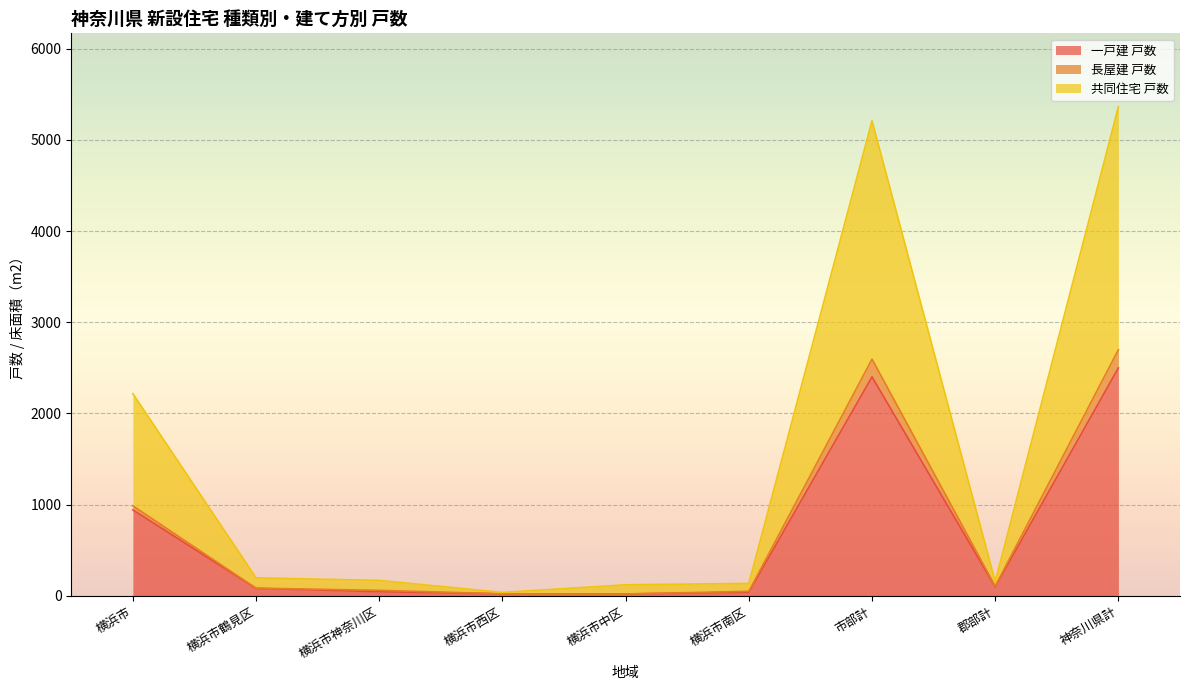

Reading right to left, what are all the values shown in this chart?

一戸建 戸数: 神奈川県計=2499	郡部計=98	市部計=2401	横浜市南区=38	横浜市中区=19	横浜市西区=21	横浜市神奈川区=44	横浜市鶴見区=81	横浜市=941
長屋建 戸数: 神奈川県計=2699	郡部計=104	市部計=2595	横浜市南区=48	横浜市中区=19	横浜市西区=21	横浜市神奈川区=59	横浜市鶴見区=83	横浜市=986
共同住宅 戸数: 神奈川県計=5365	郡部計=155	市部計=5210	横浜市南区=135	横浜市中区=120	横浜市西区=36	横浜市神奈川区=168	横浜市鶴見区=196	横浜市=2216